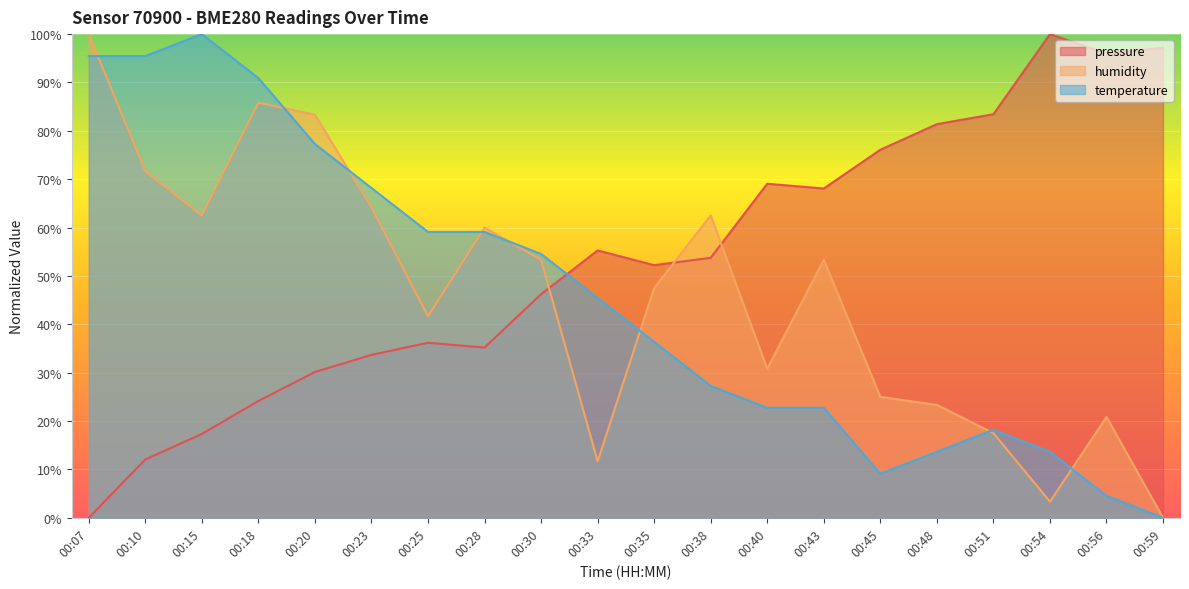

Does the chart display data point markers on the line(s)?

No